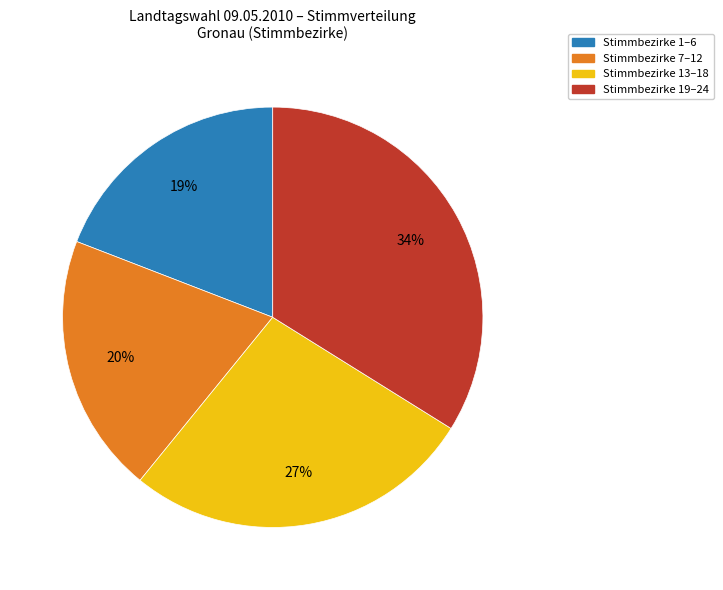

Do Stimmbezirke 1–6 and Stimmbezirke 13–18 together represent more than half of the pie?

No